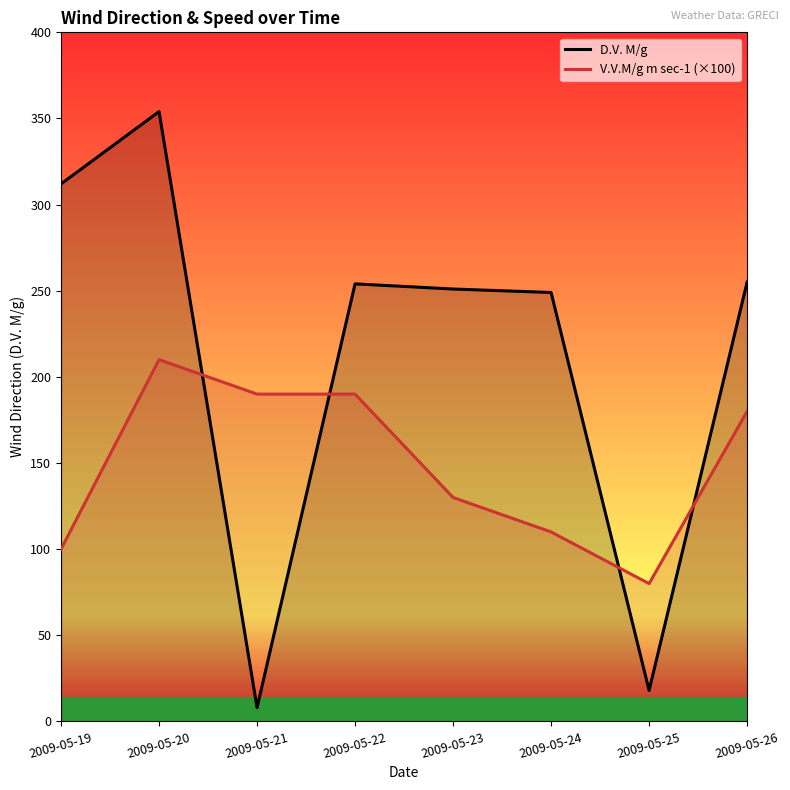

Is it true that D.V. M/g equals 254.0 at 2009-05-22?

True